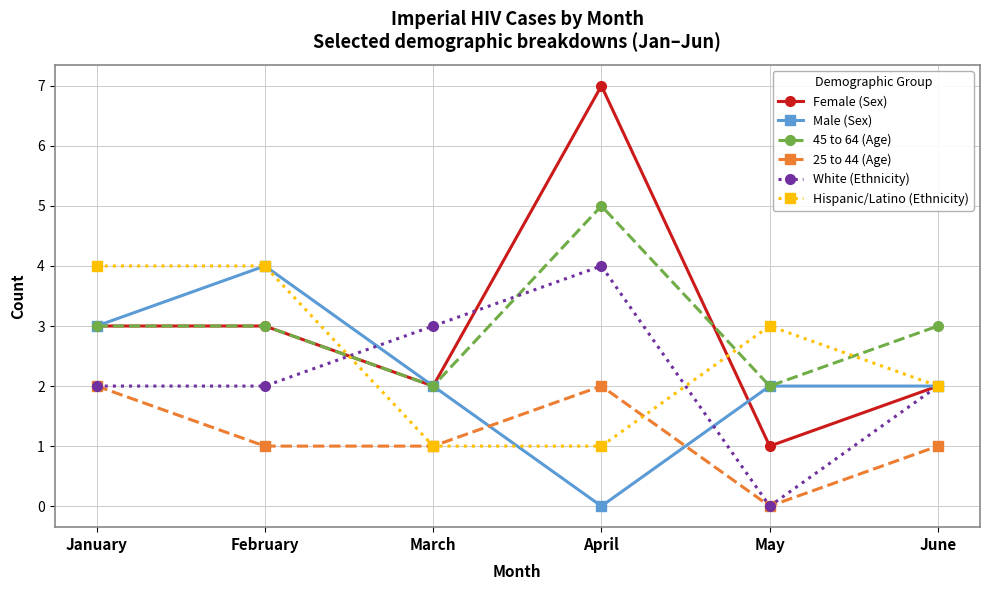

Which series ends up on top after the final intersection of Hispanic/Latino (Ethnicity) and 45 to 64 (Age)?

45 to 64 (Age)